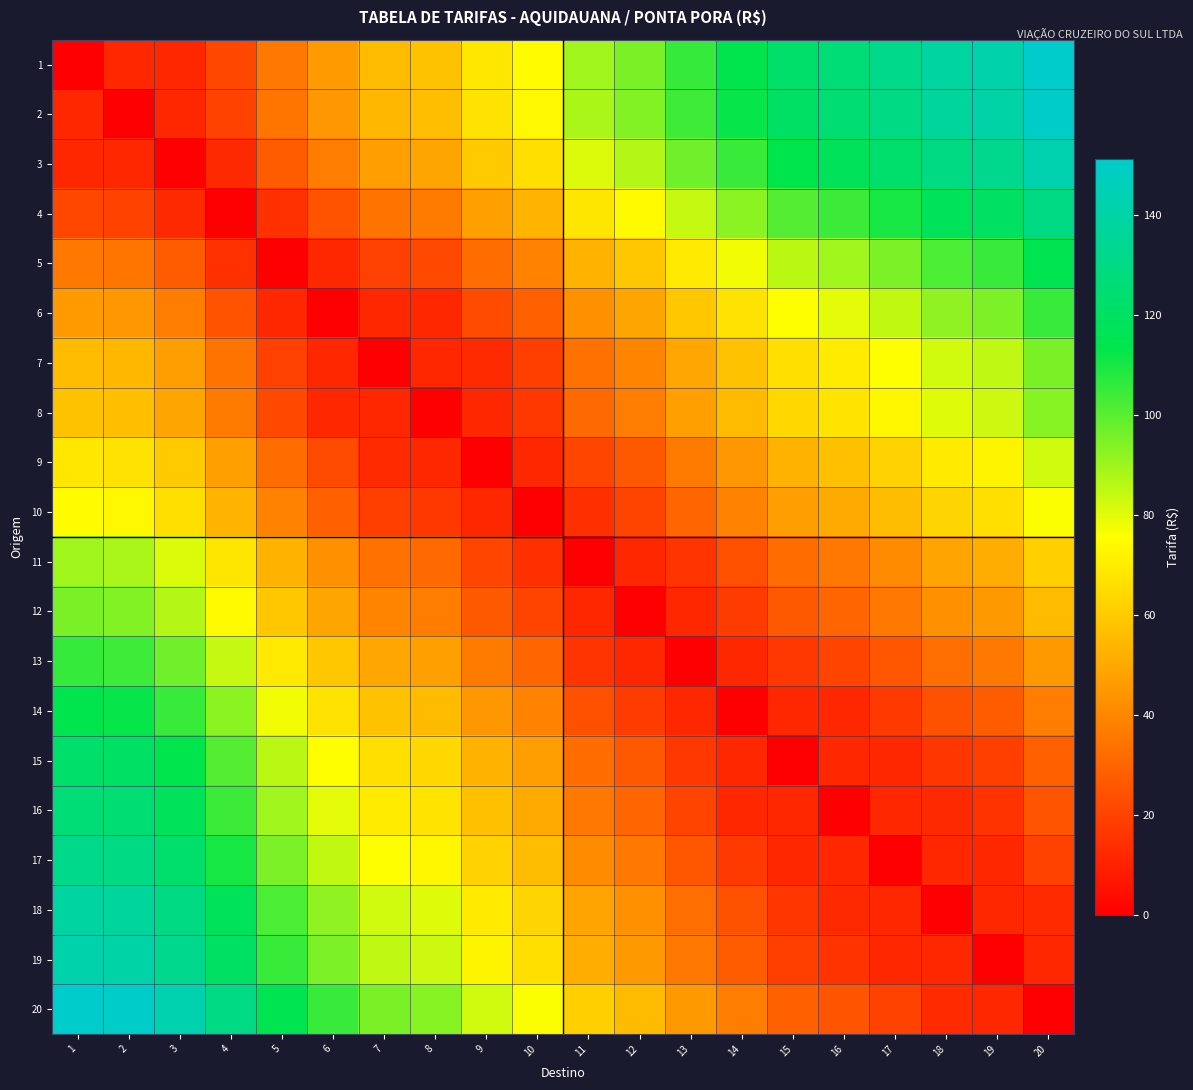

Rank the series by their maximum value, from lowest to highest.

10, 9, 11, 8, 7, 12, 6, 13, 14, 5, 15, 16, 4, 17, 18, 19, 3, 2, 1, 20